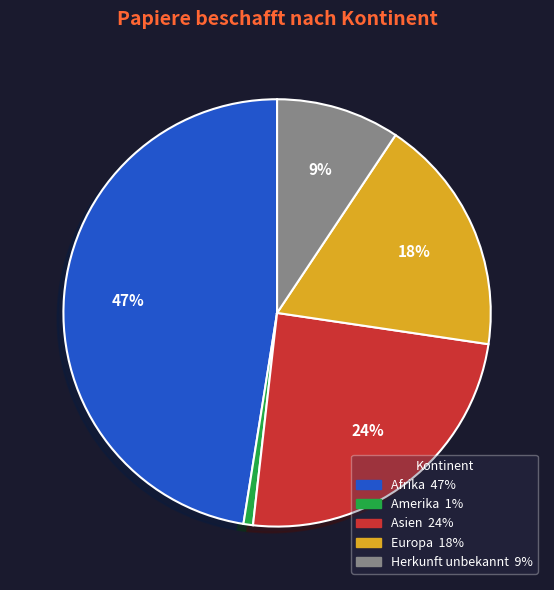

Does any single category account for the majority?

No